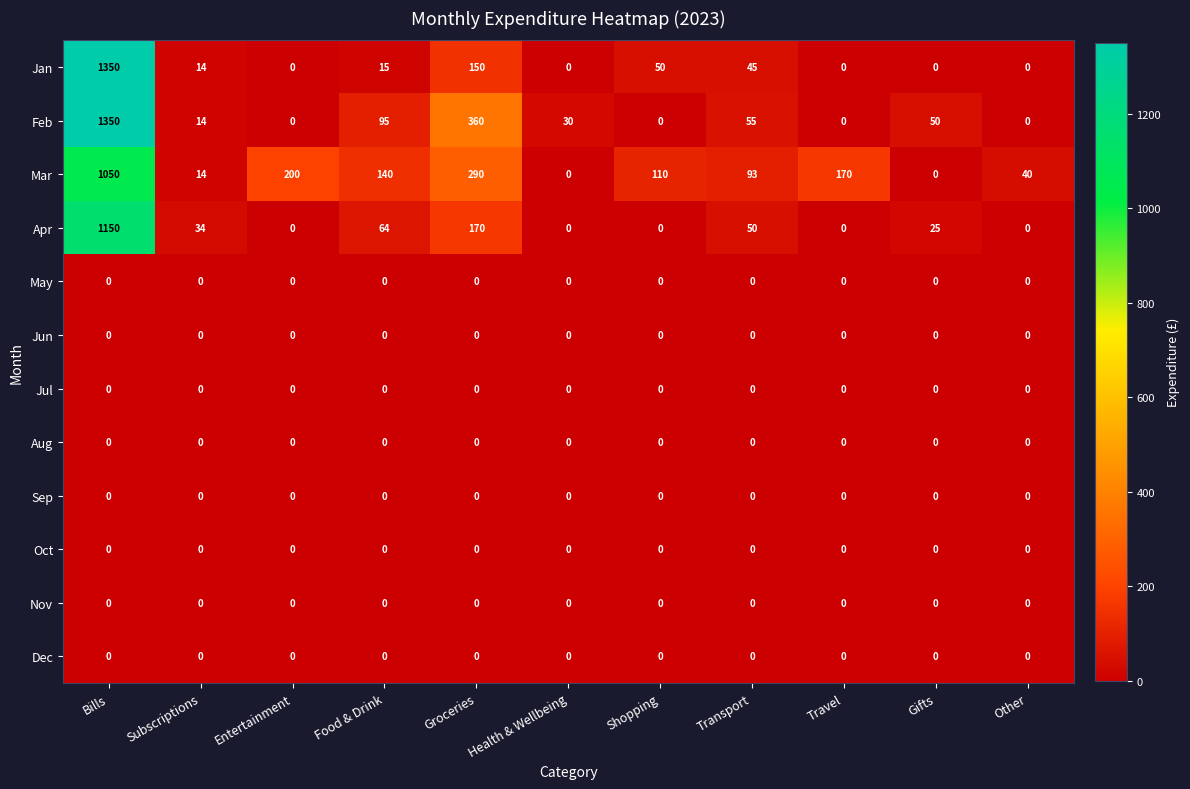

Between Groceries and Gifts, which series saw the biggest shift?

Feb